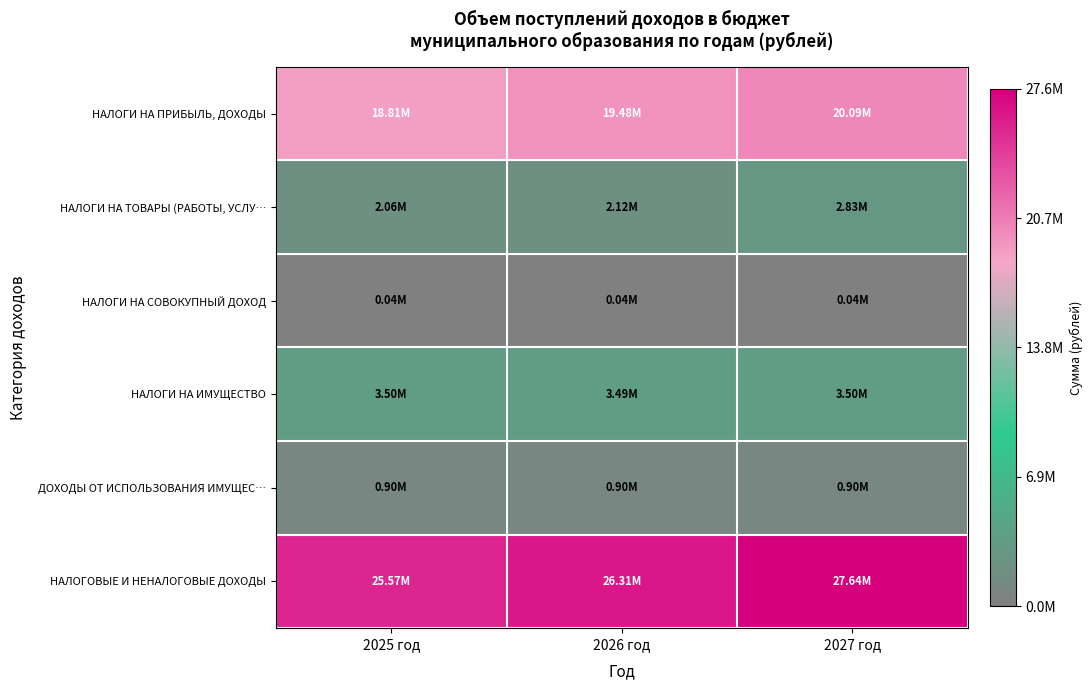

List the series in order of their peak value, highest first.

НАЛОГОВЫЕ И НЕНАЛОГОВЫЕ ДОХОДЫ, НАЛОГИ НА ПРИБЫЛЬ, ДОХОДЫ, НАЛОГИ НА ИМУЩЕСТВО, НАЛОГИ НА ТОВАРЫ (РАБОТЫ, УСЛУ…, ДОХОДЫ ОТ ИСПОЛЬЗОВАНИЯ ИМУЩЕС…, НАЛОГИ НА СОВОКУПНЫЙ ДОХОД